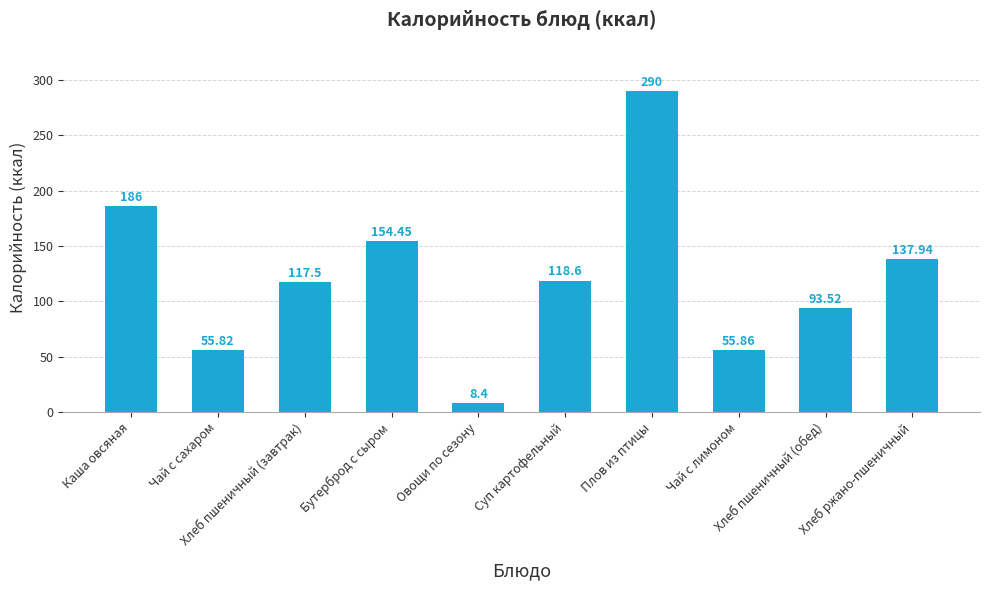

What is the difference between the second highest and second lowest values?

130.2